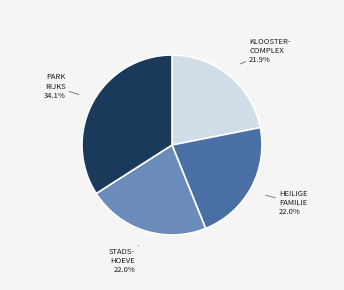

Is there any slice that represents more than half of the pie?

No